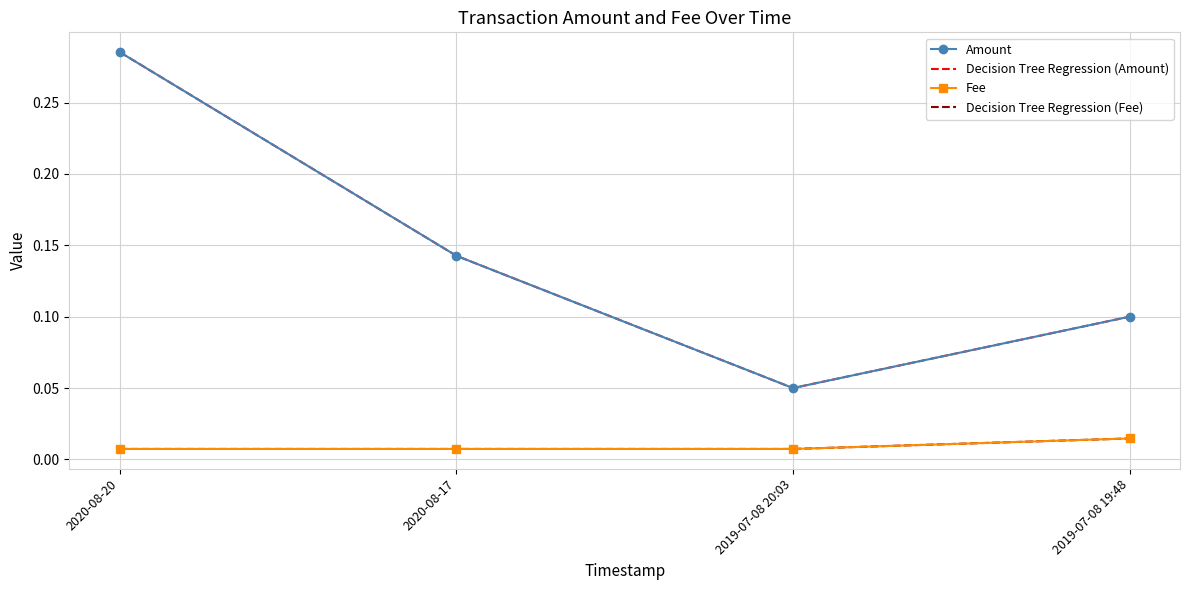

At which label is Decision Tree Regression (Amount) closest to 0?

2019-07-08 20:03